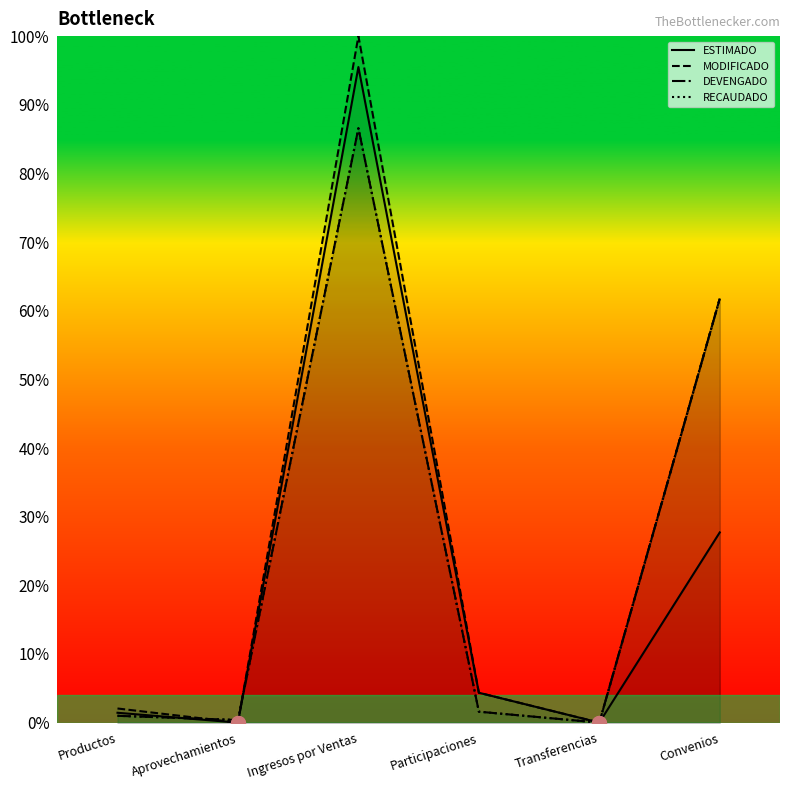

How many data points in ESTIMADO are less than 4?

3